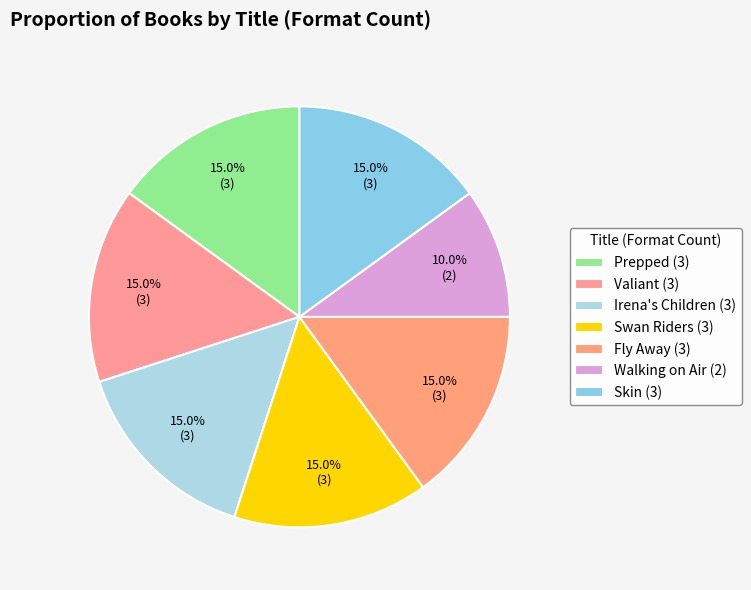

What is the largest slice in the pie chart?

Prepped